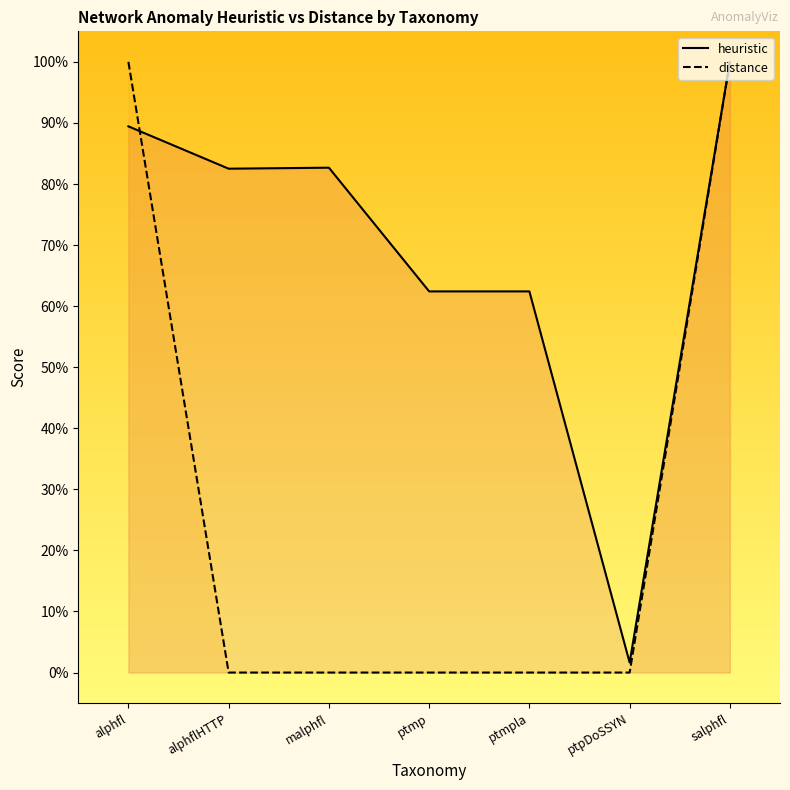

How many intersections are there between distance and heuristic?

1